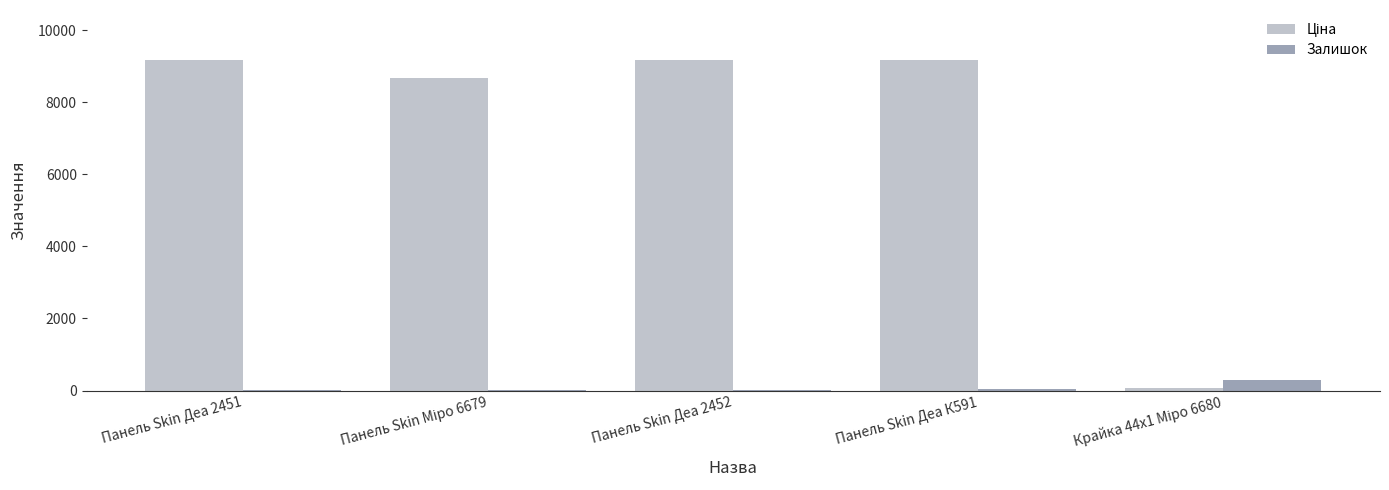

What is the greatest value displayed?

9185.9